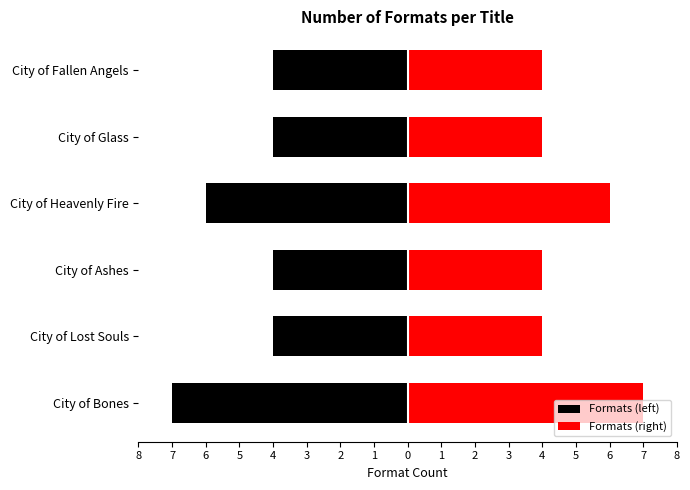

Reading left to right, transcribe all the data shown in this chart.

Formats (left): -7	-4	-4	-6	-4	-4
Formats (right): 7	4	4	6	4	4